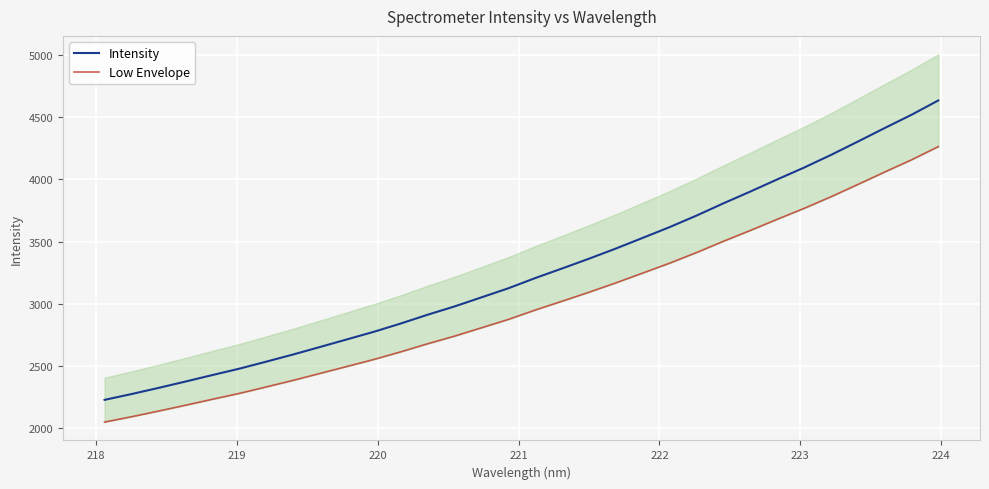

Which series has the largest total across all categories?

Intensity